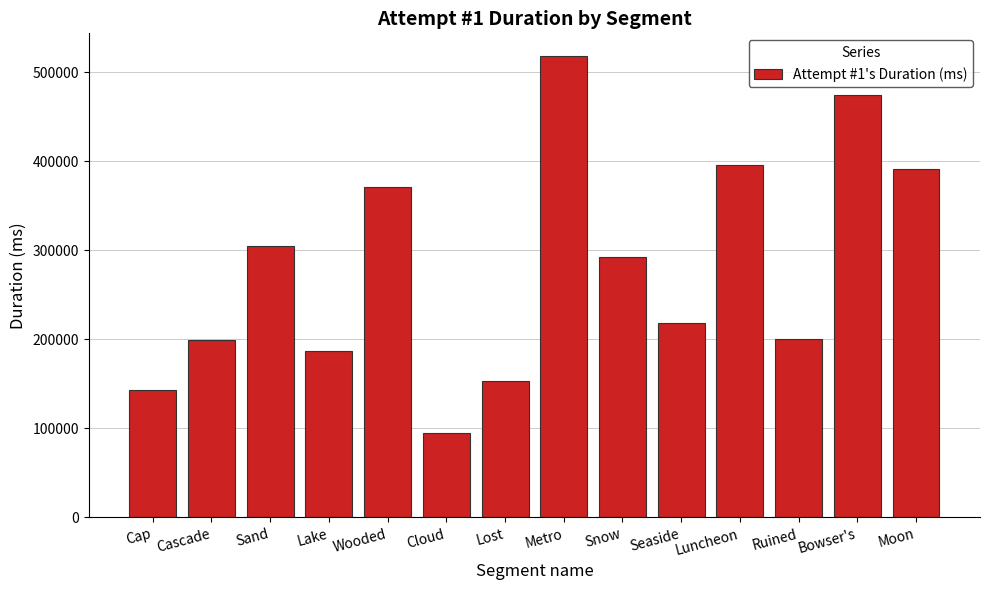

At which label is the value closest to 306249?

Sand